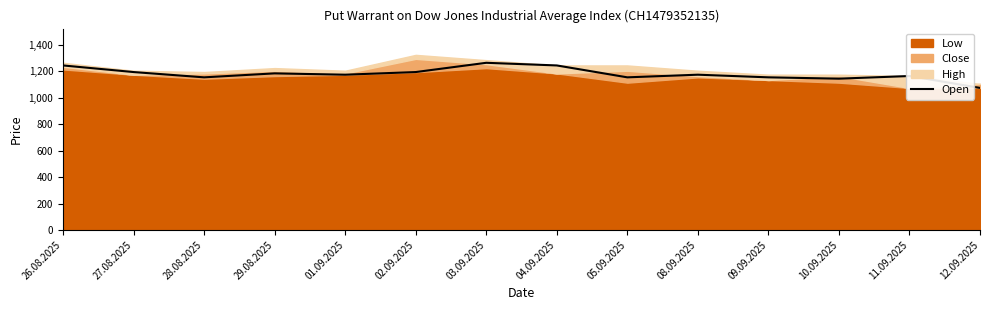

What is the sum of all values?

16530